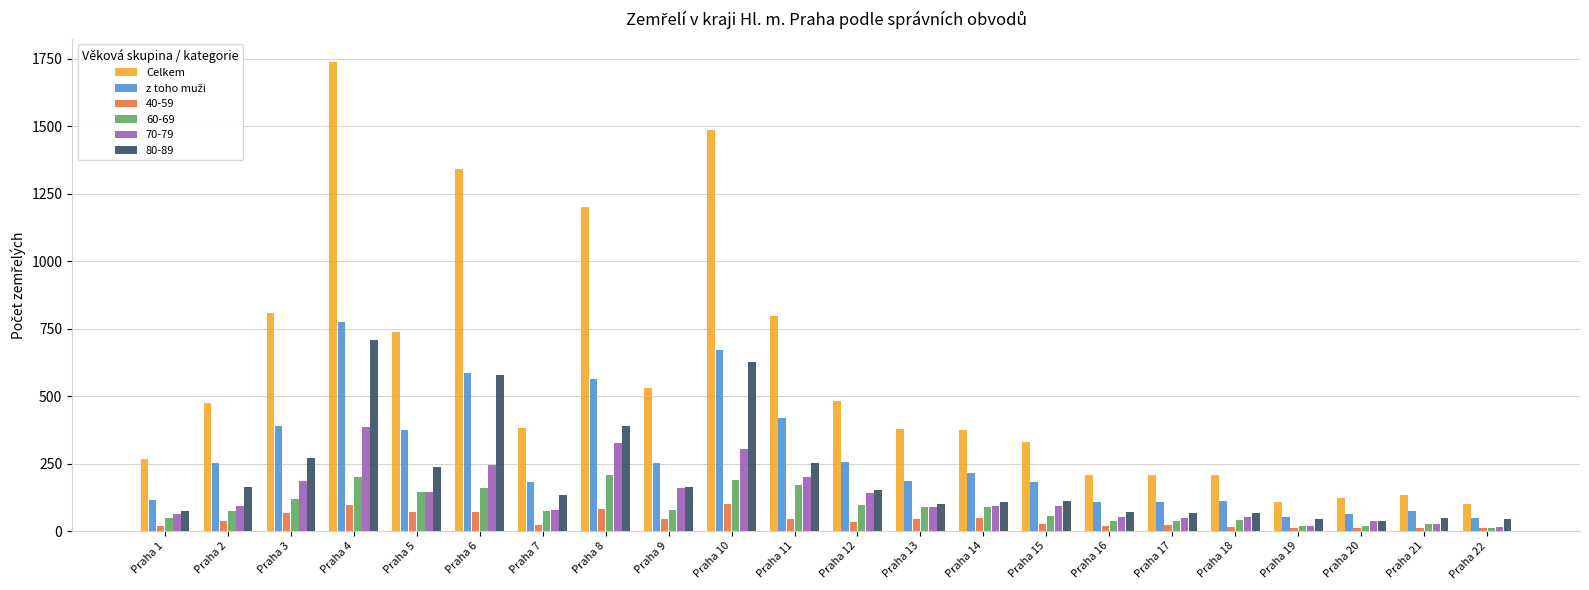

What is the difference between the highest and lowest values at Praha 20?

110